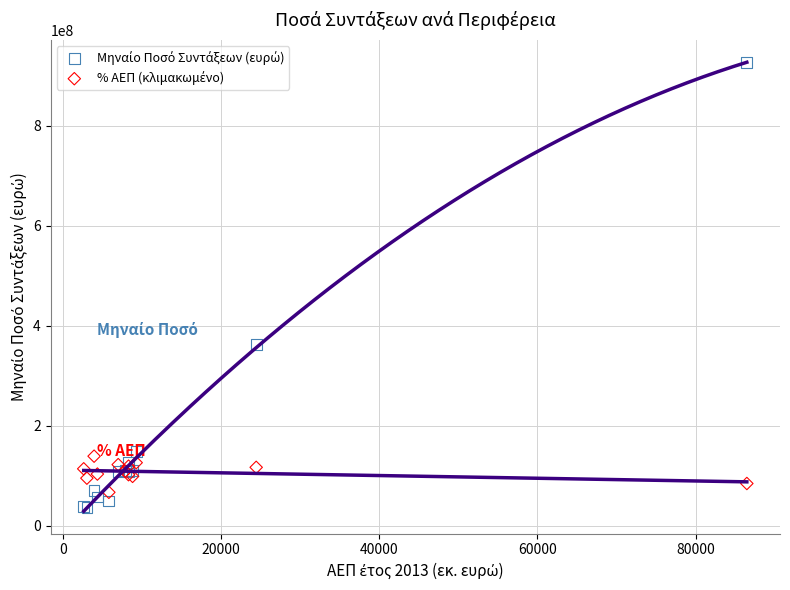

What is the X range (max minus min) for the scatter plot?

83814.0